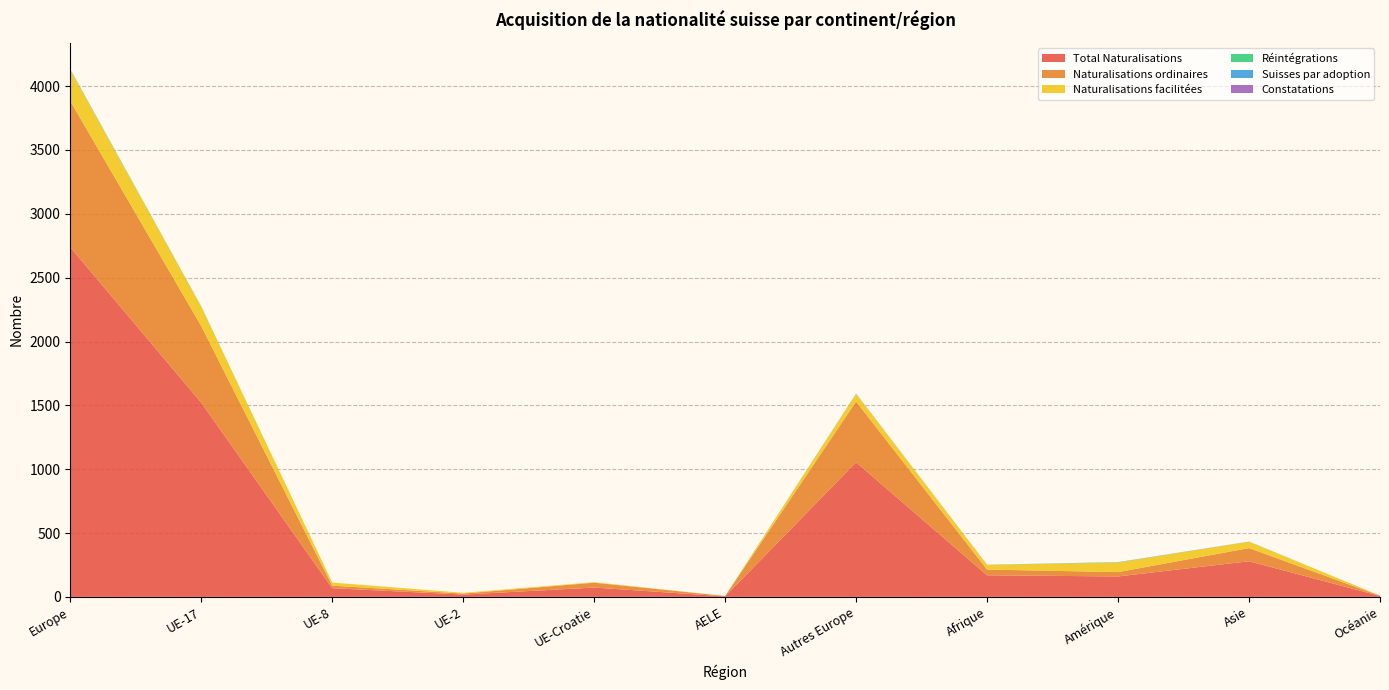

Reading left to right, extract all data points from this chart.

Total Naturalisations: 2738	1521	68	18	73	4	1054	169	160	279	7
Naturalisations ordinaires: 1145	600	20	8	38	3	476	45	34	103	2
Naturalisations facilitées: 245	151	24	6	4	0	60	37	75	50	1
Réintégrations: 3	3	0	0	0	0	0	0	1	0	0
Suisses par adoption: 2	0	0	0	0	0	2	1	2	1	0
Constatations: 0	0	0	0	0	0	0	0	0	0	0